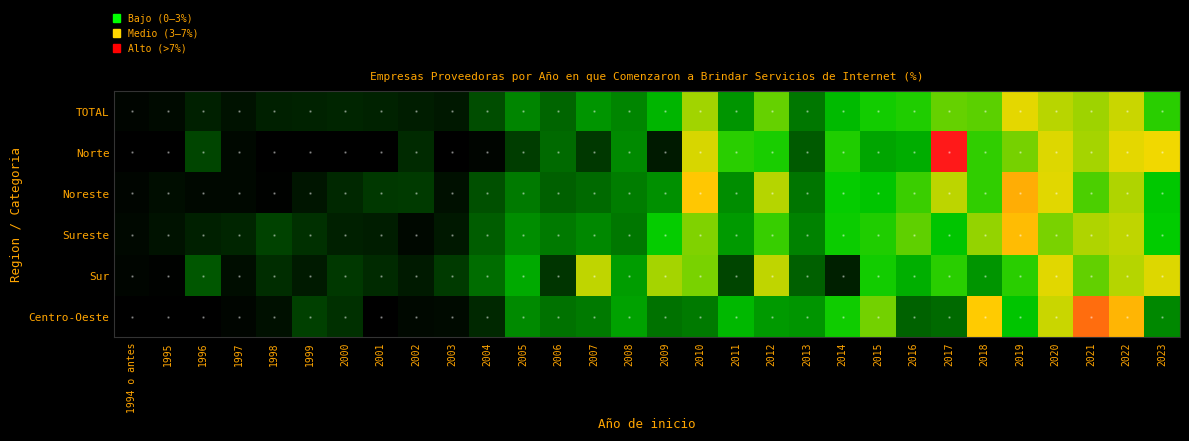

At how many categories does at least one series exceed 4?

15